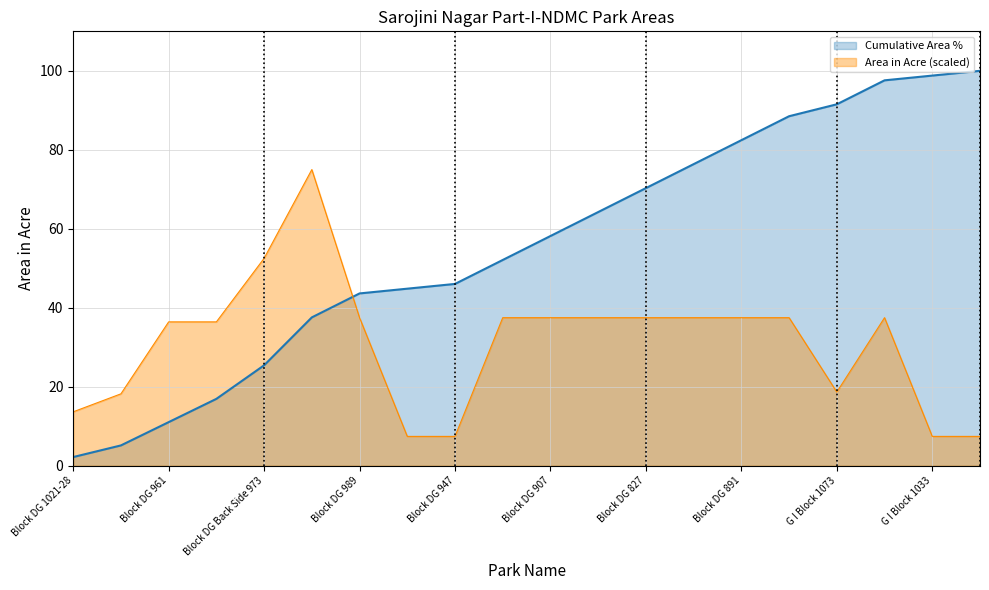

True or false: Cumulative Area % has a value of 6.9 at Block DG 961.

False